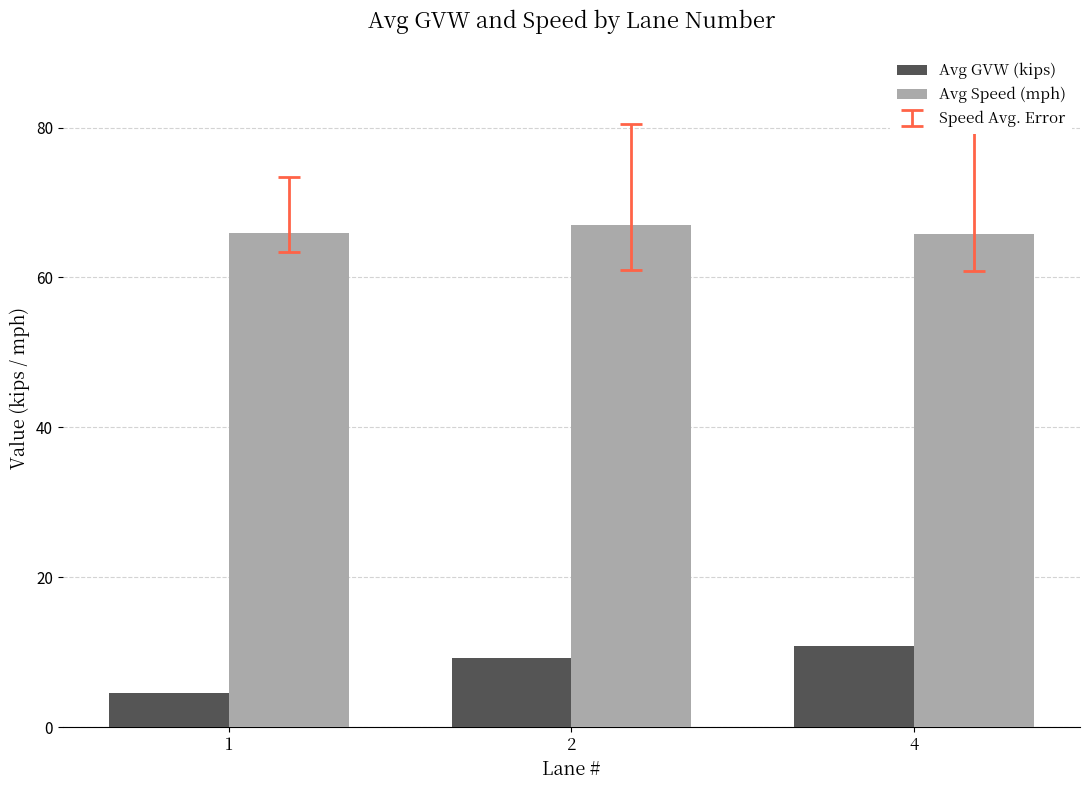

At 1, list the series in order from largest to smallest.

Avg Speed (mph), Avg GVW (kips)